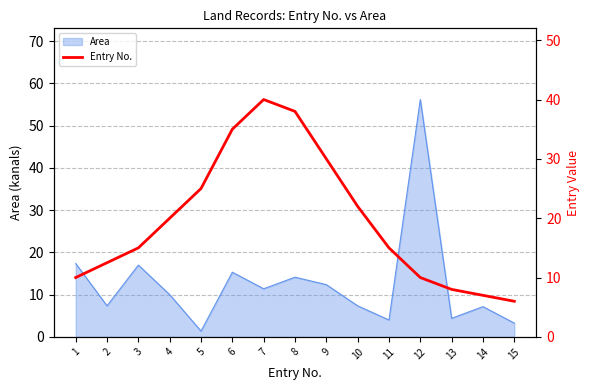

The chart shows a value of 15.4 at 9. True or false?

False